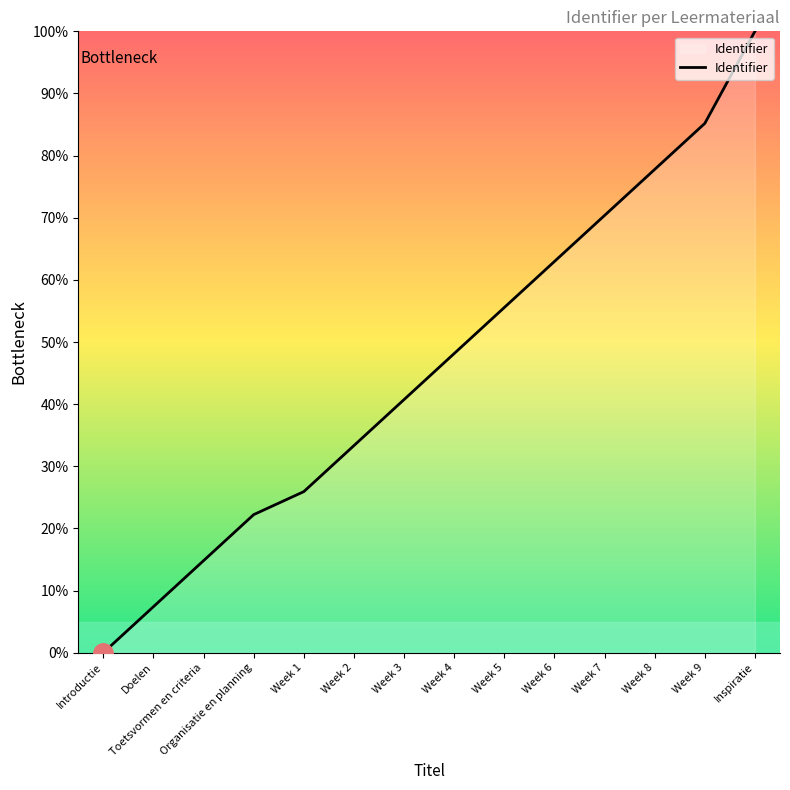

Reading right to left, transcribe all the data shown in this chart.

100.0	85.2	77.8	70.4	63.0	55.6	48.1	40.7	33.3	25.9	22.2	14.8	7.4	0.0